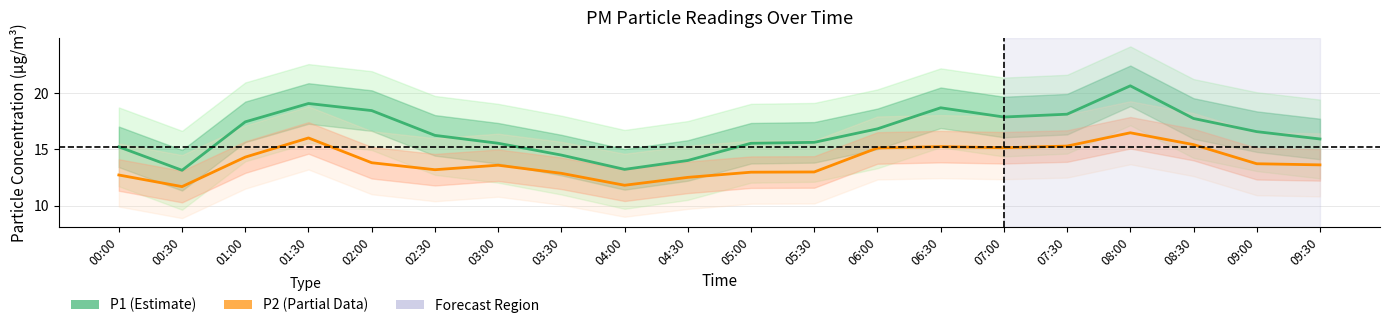

How many data points in P2 are less than 13?

6